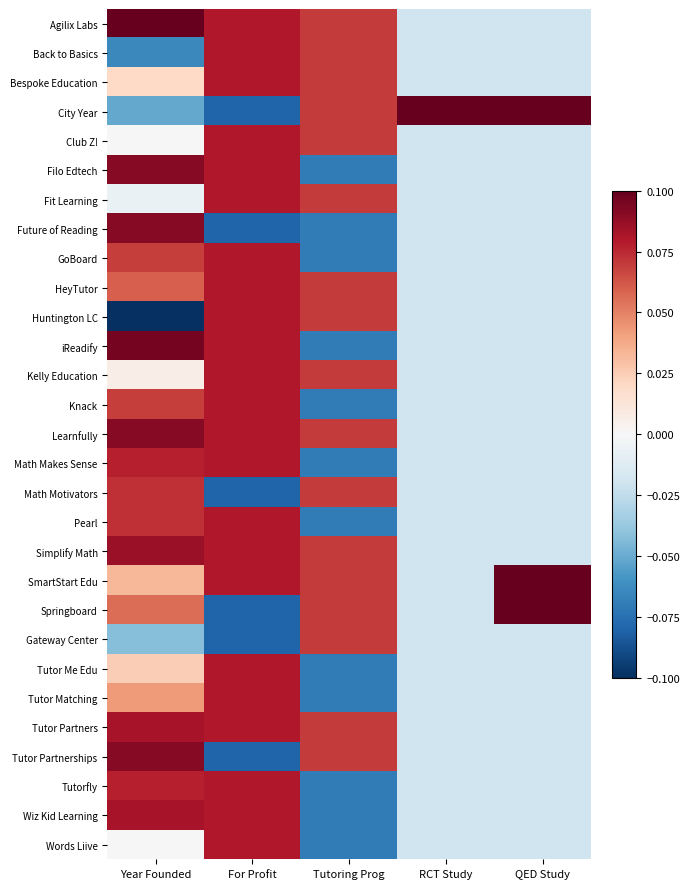

What is the greatest value displayed?

0.1